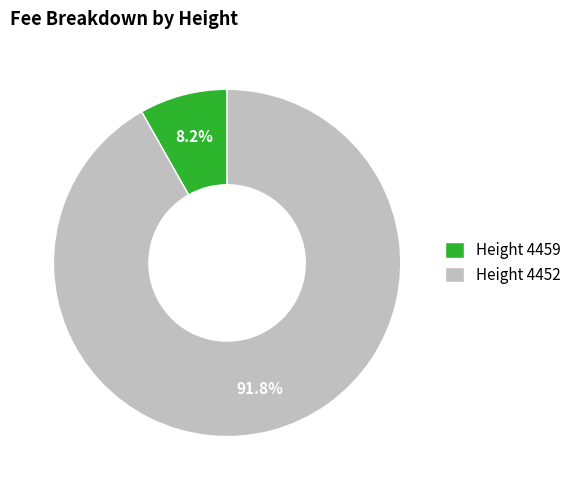

What percentage is NOT represented by Height 4459?

91.8%